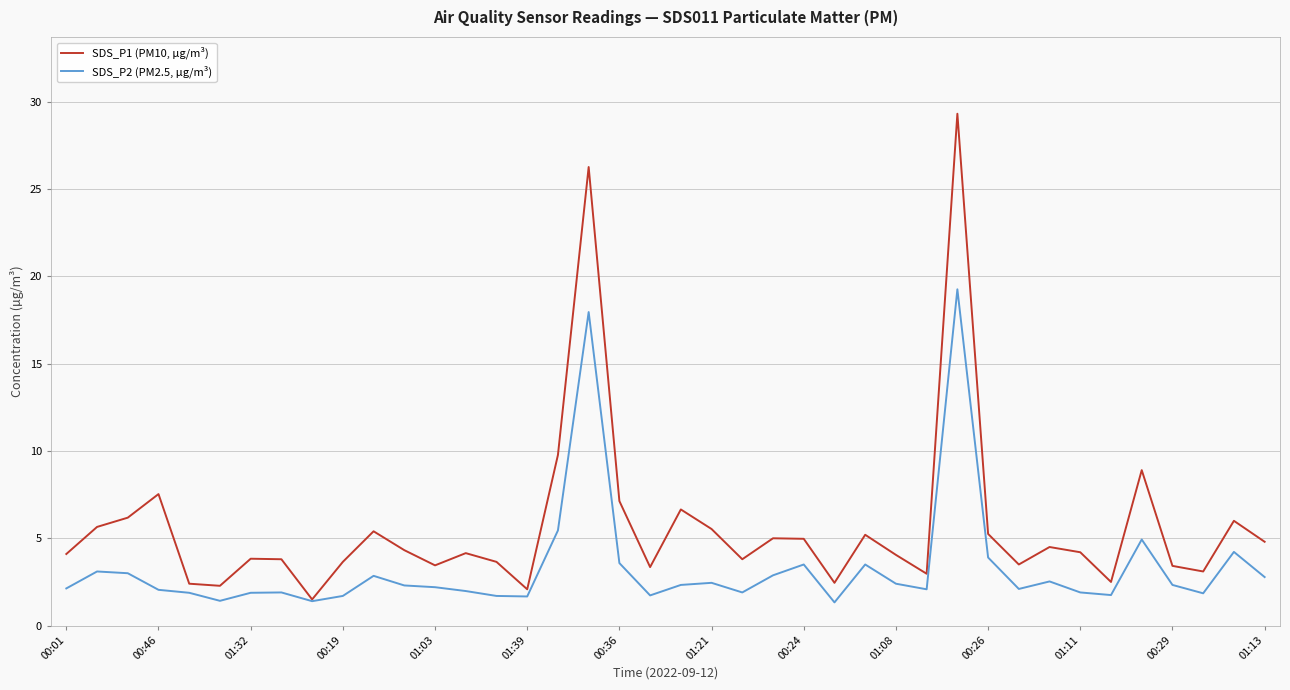

List the series in order of their overall mean, highest first.

SDS_P1 (PM10, µg/m³), SDS_P2 (PM2.5, µg/m³)